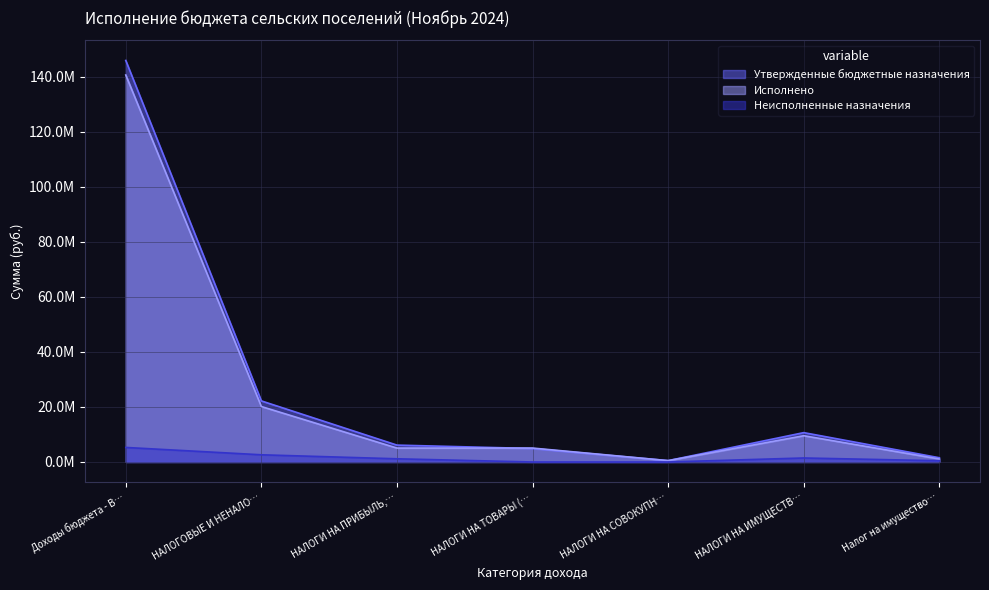

True or false: Утвержденные бюджетные назначения and Неисполненные назначения cross at least once.

False